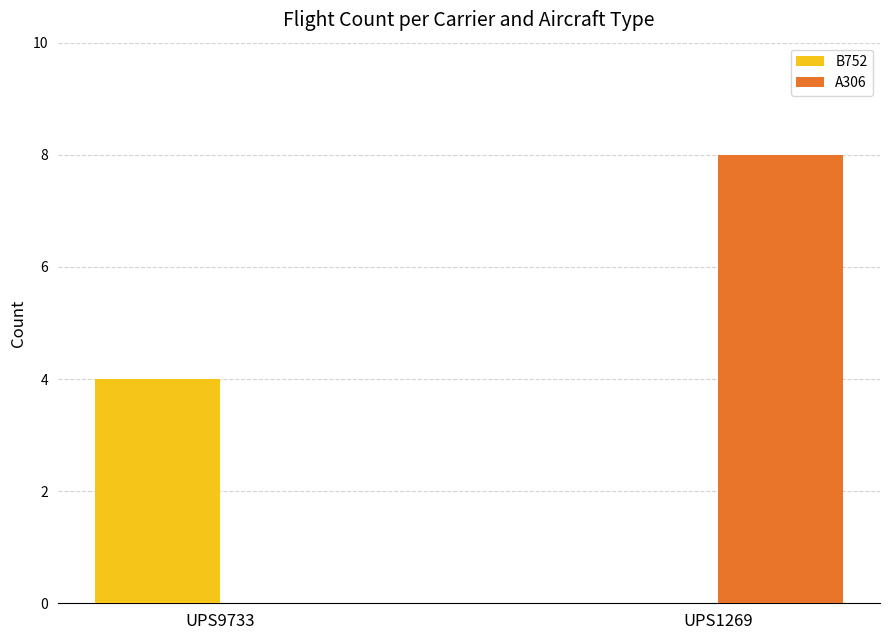

Which series has the largest total across all categories?

A306